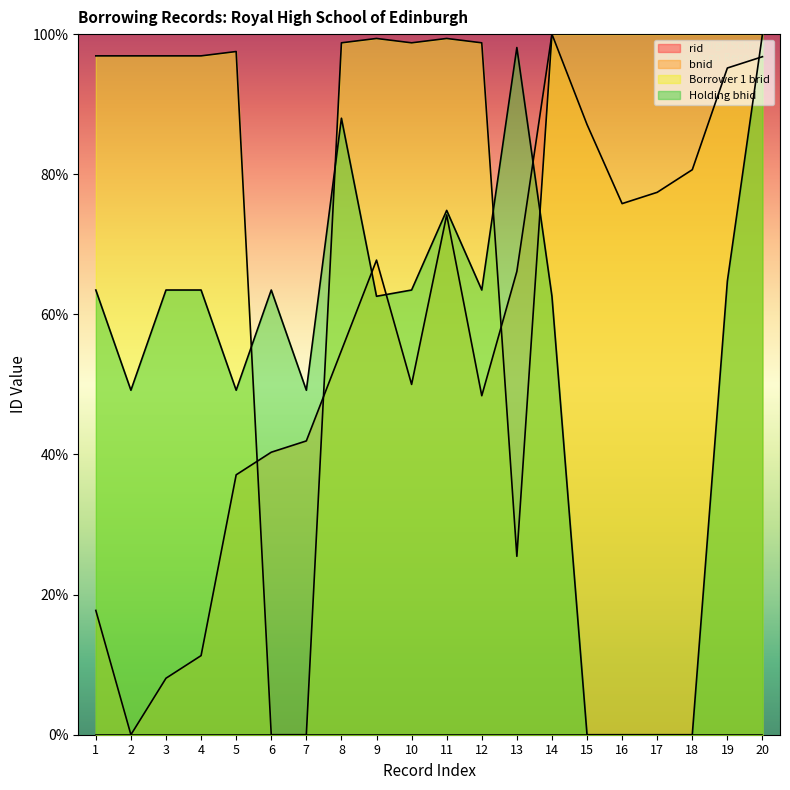

Which series has the widest spread of values?

bnid